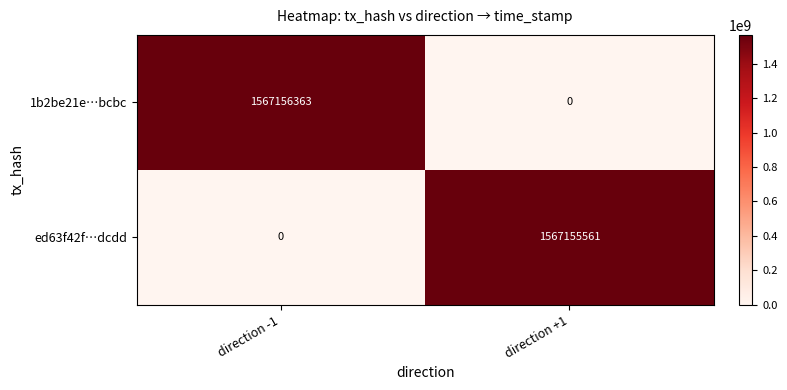

What is the difference between the highest and lowest values at direction +1?

1567155561